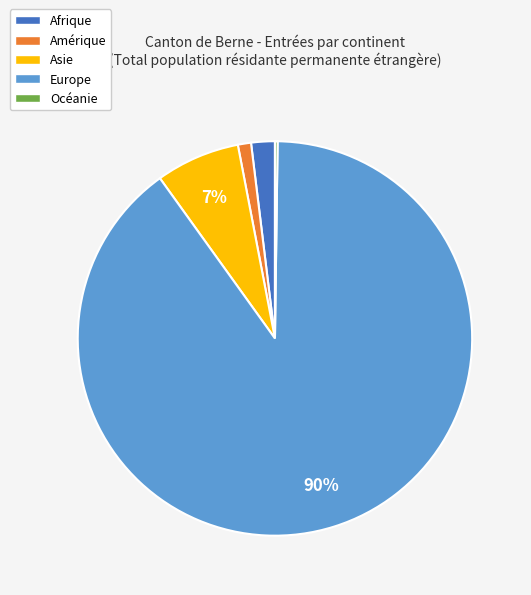

To the nearest percent, what is the difference between the Amérique and Asie slice percentages?

6%